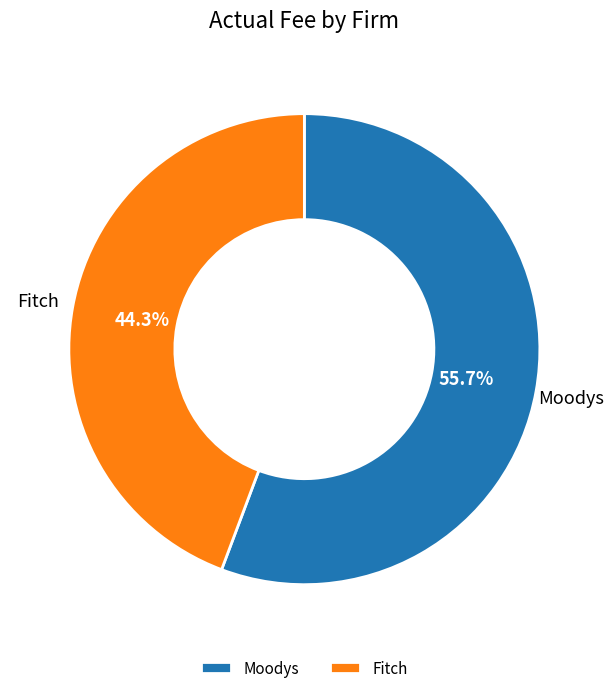

To the nearest percent, what portion does Fitch represent?

44%